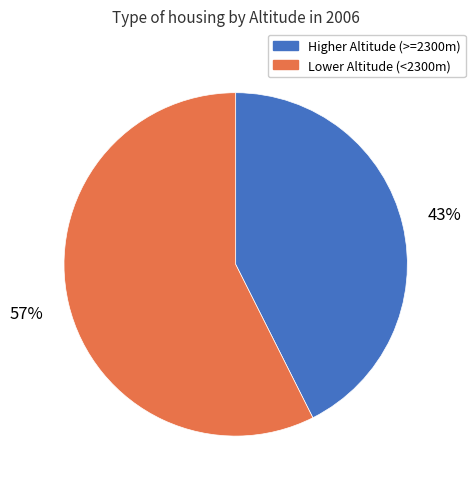

Do Lower Altitude (<2300m) and Higher Altitude (>=2300m) together represent more than half of the pie?

Yes